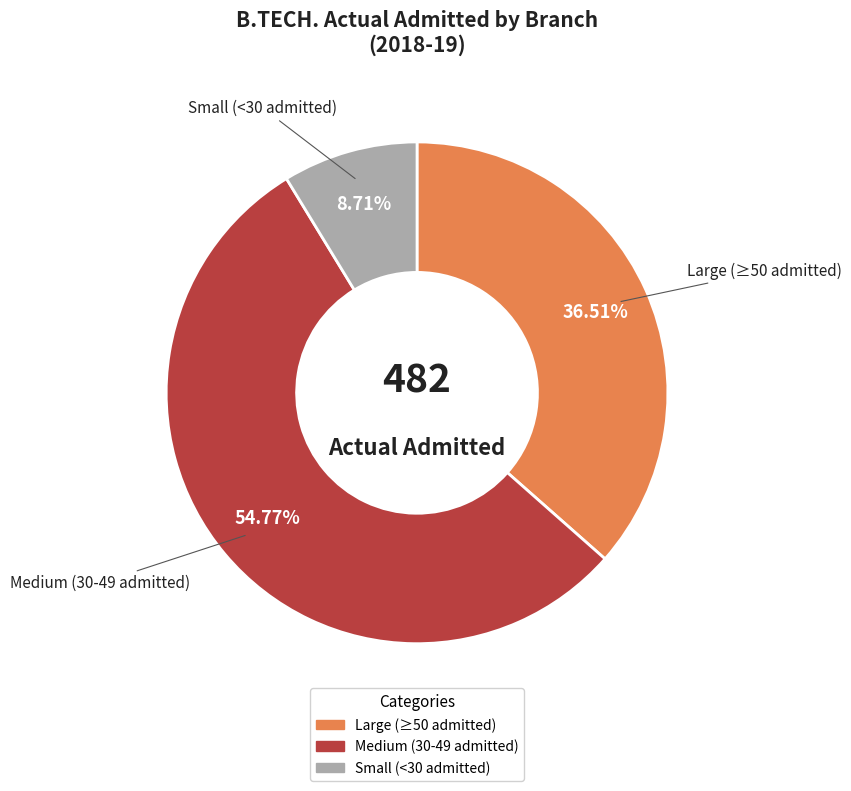

Is there a majority slice in this chart?

Yes